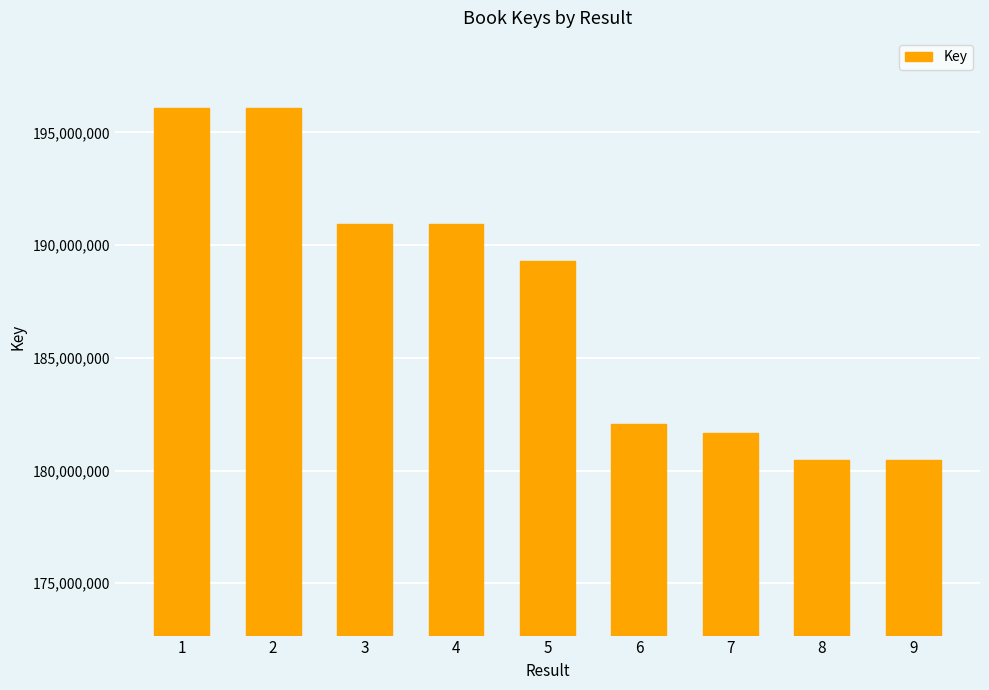

What is the value of the 4th bar from the left?

190921456